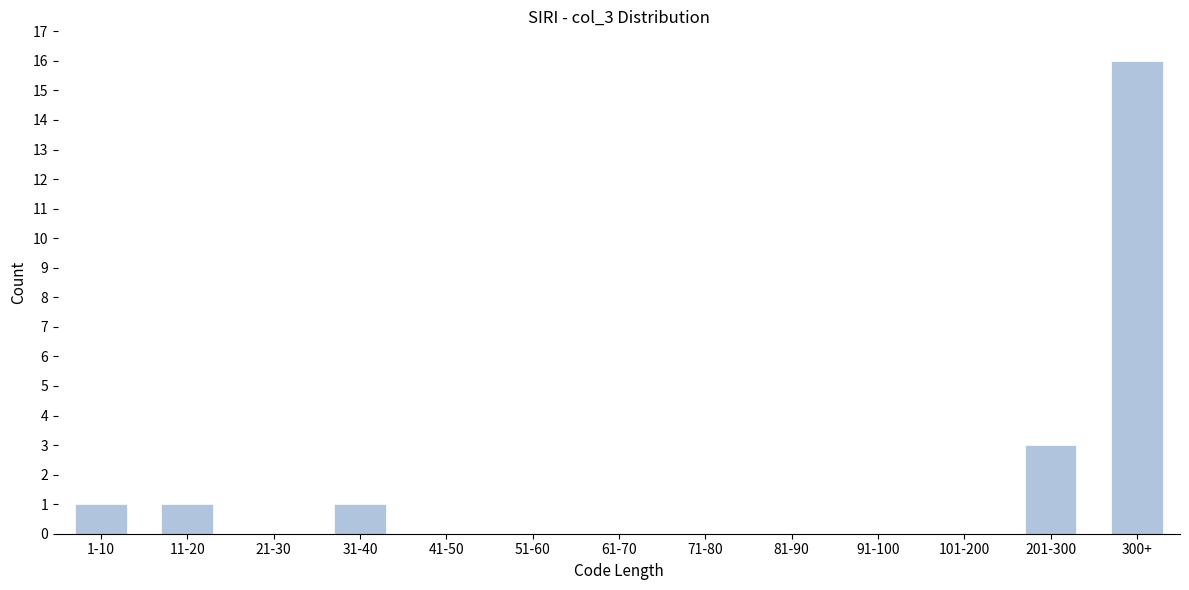

Reading left to right, list all the values displayed in this chart.

1-10=1	11-20=1	21-30=0	31-40=1	41-50=0	51-60=0	61-70=0	71-80=0	81-90=0	91-100=0	101-200=0	201-300=3	300+=16